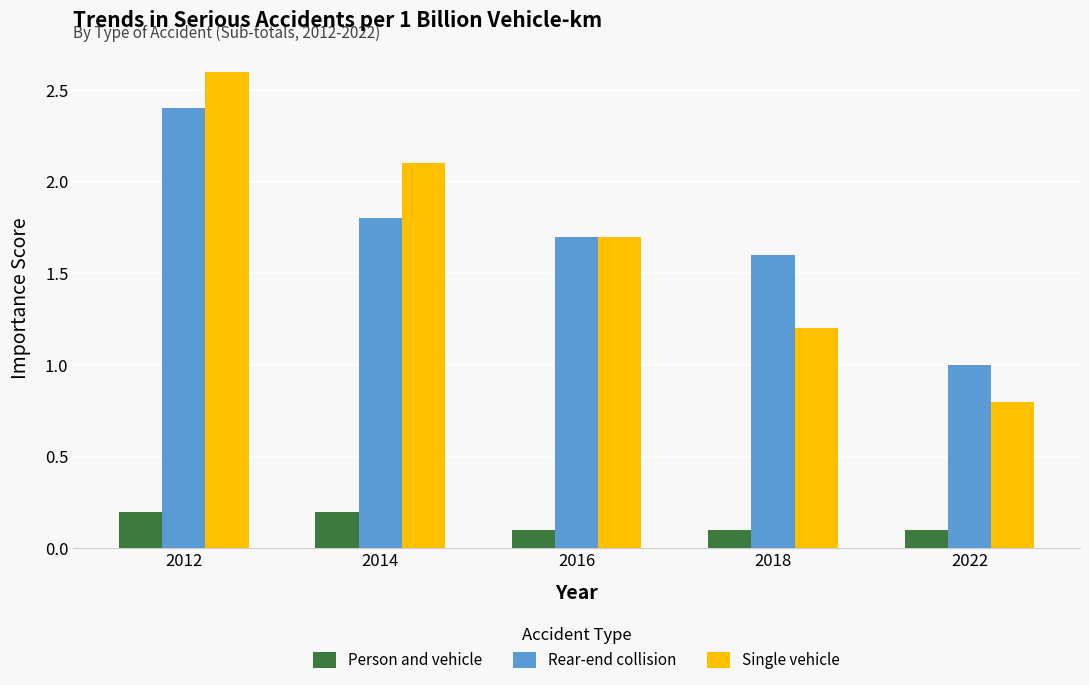

At which category does the chart reach its peak across all series?

2012